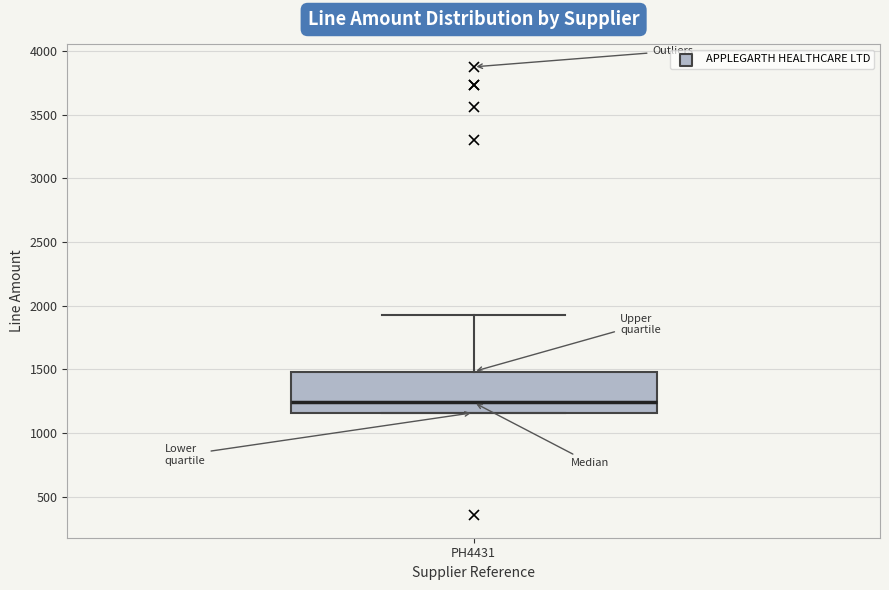

Read this box plot against the y-axis: the position of the median line, the range covered by the box, and the ends of both whiskers. The values are not printed on the chart, so give them approximately, as read against the axis.

median 1250, box 1150 to 1500, whiskers 1150 to 1950